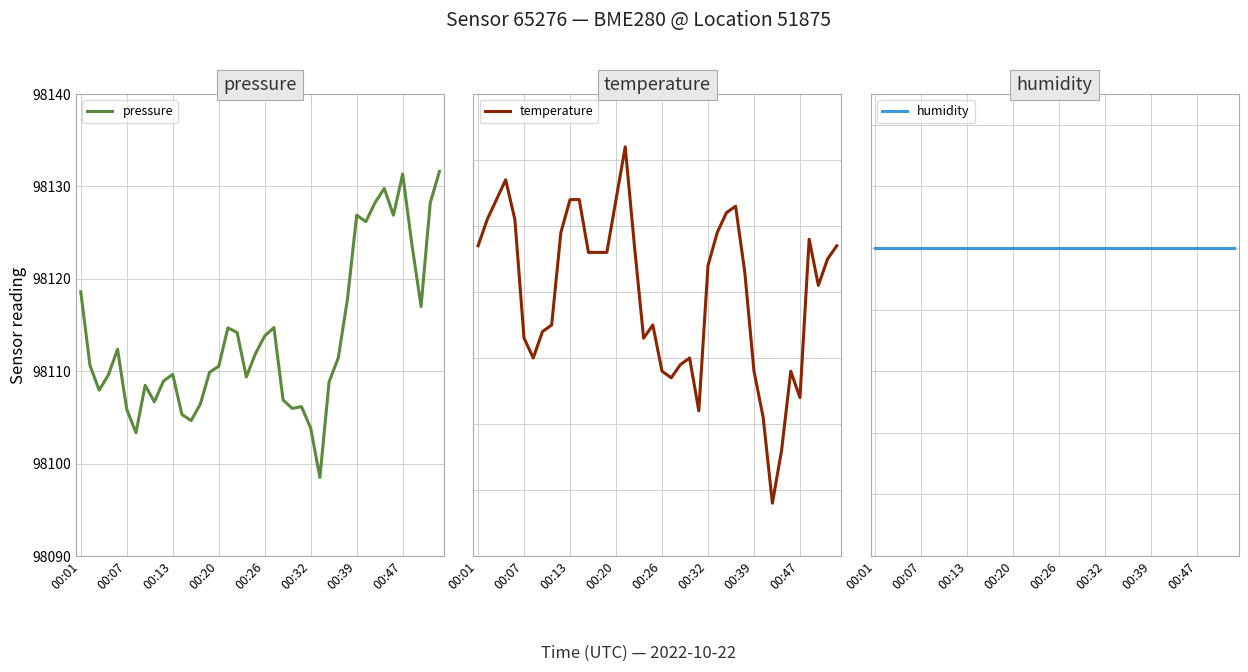

What is the minimum value for pressure?

98098.5